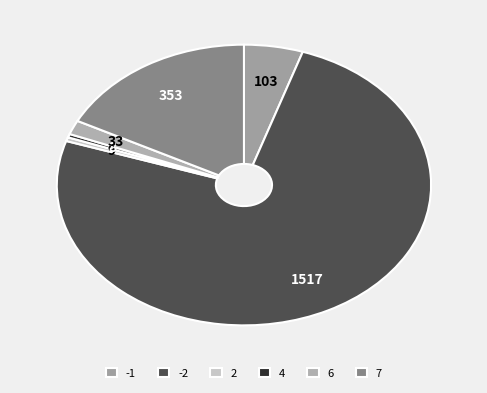

Count the number of slices in the pie.

6